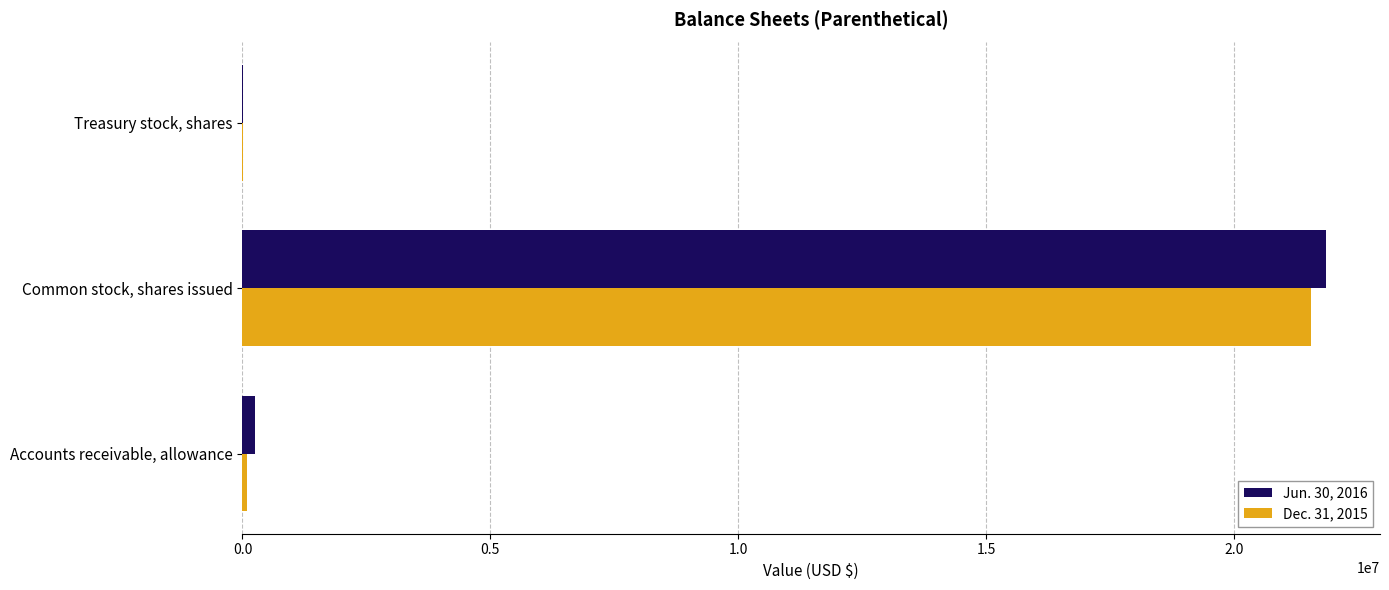

What are all the series names shown in the legend?

Jun. 30, 2016, Dec. 31, 2015